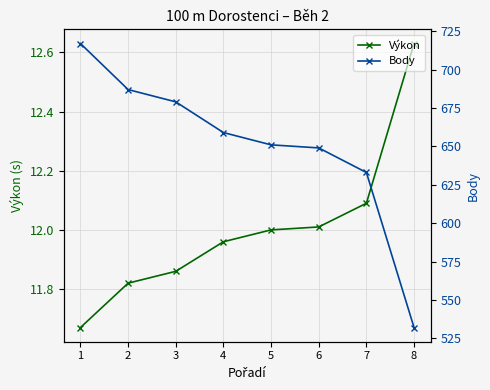

What is the average value of the Body series?

650.9